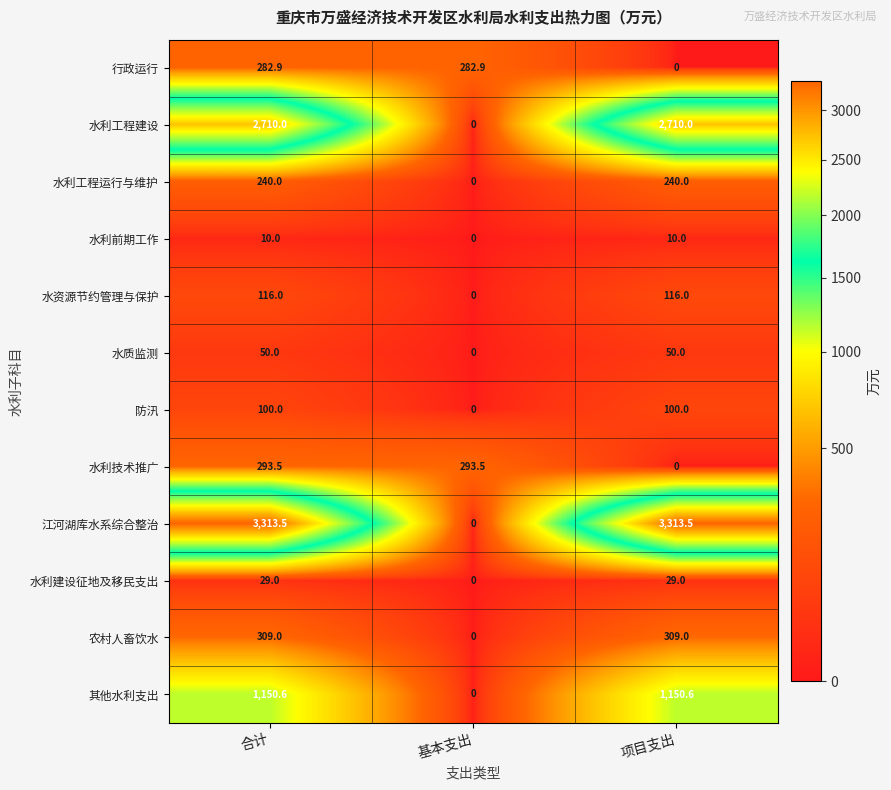

The 水利技术推广 series shows 480.3 at 合计. True or false?

False